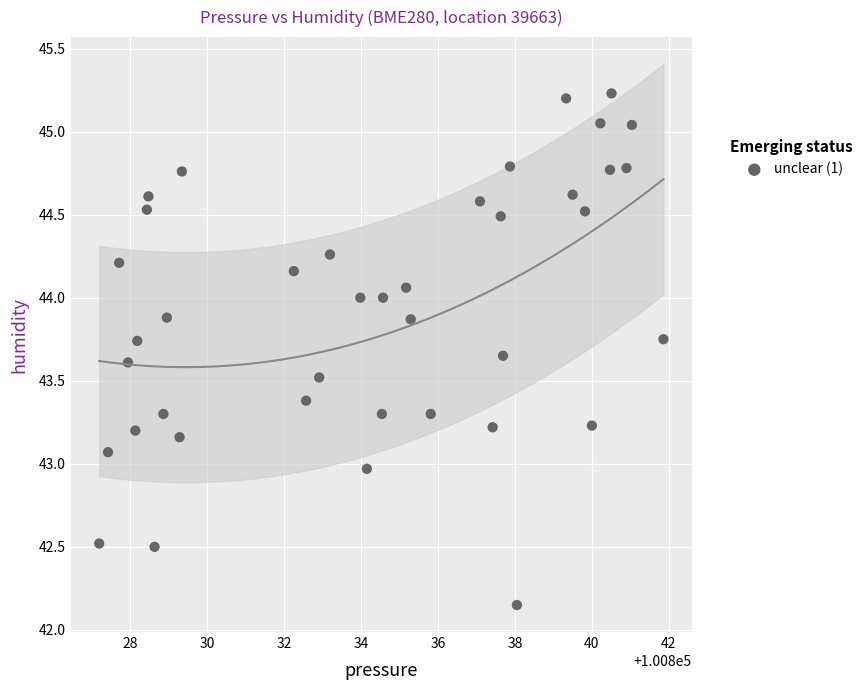

What is the range of X values (max minus min)?

14.7